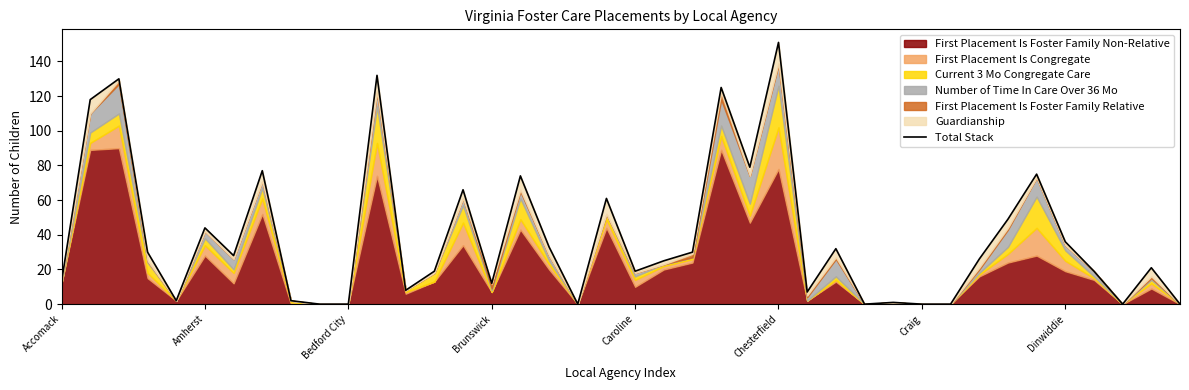

What position from the right is 33?

7